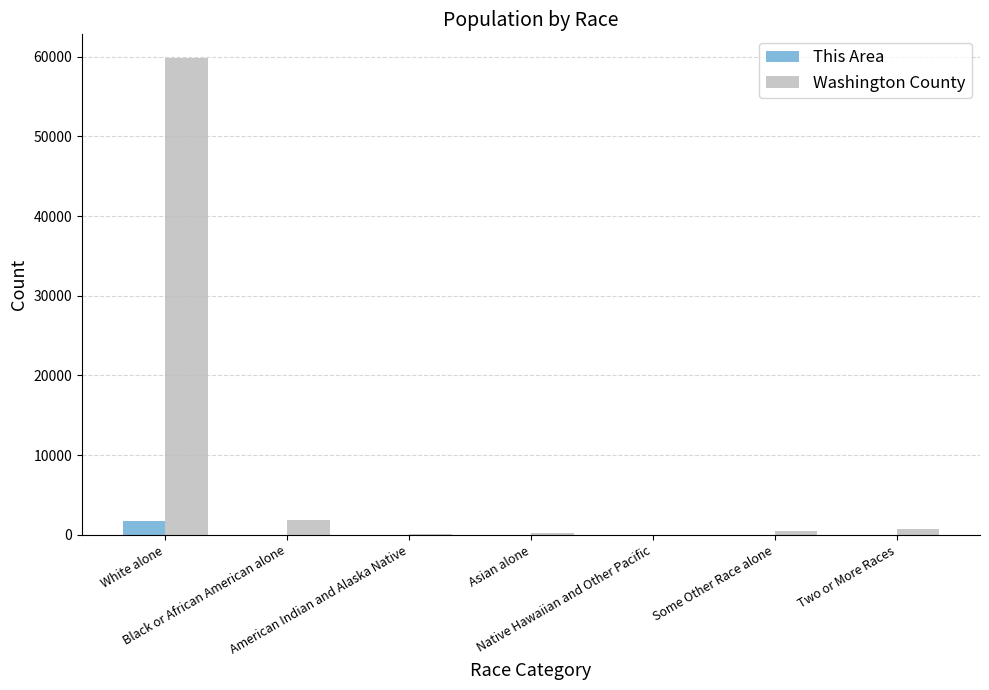

Which series has the largest total across all categories?

Washington County